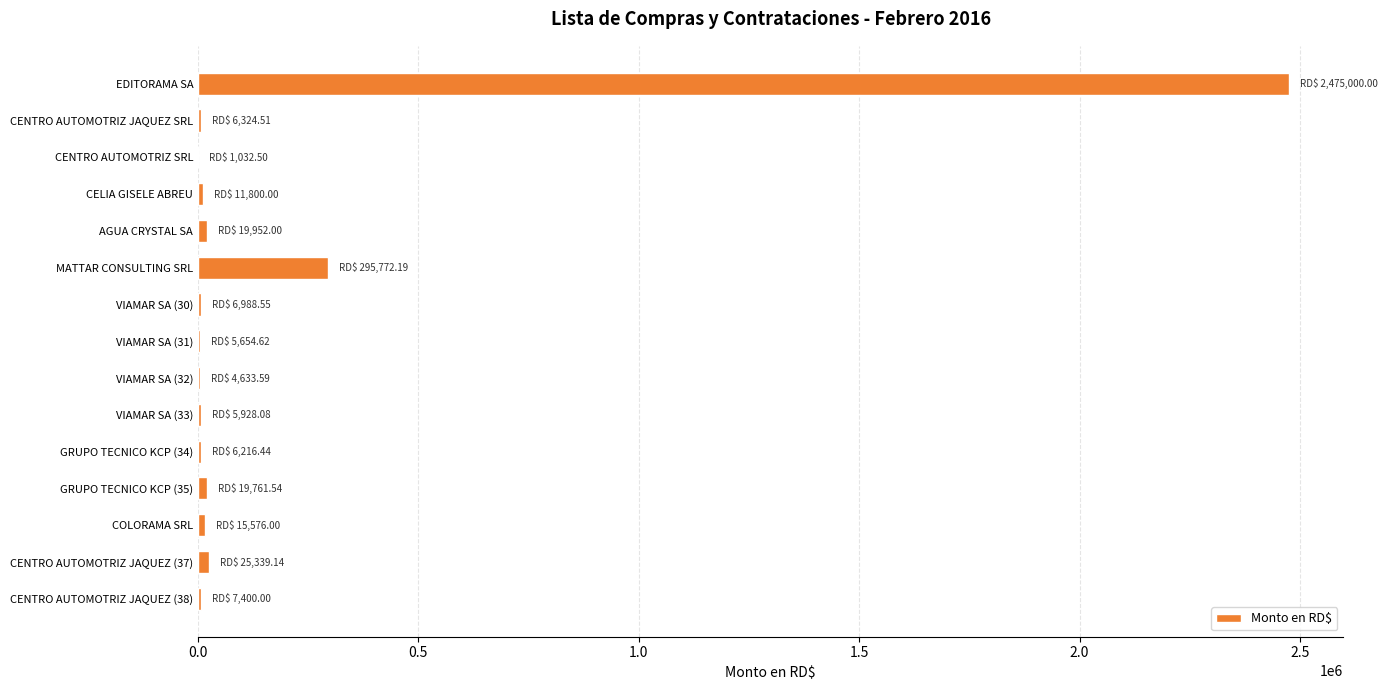

What is the sum of all values?

2907379.2